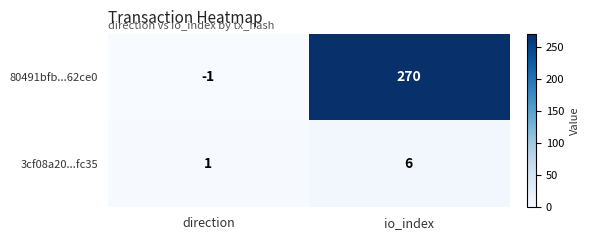

At how many categories does at least one series exceed 70?

1